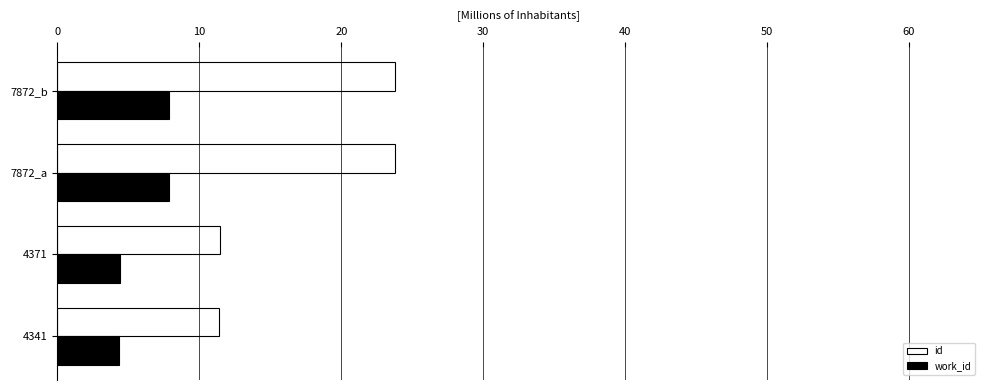

What is the total value across all series at 7872_b?

31.7